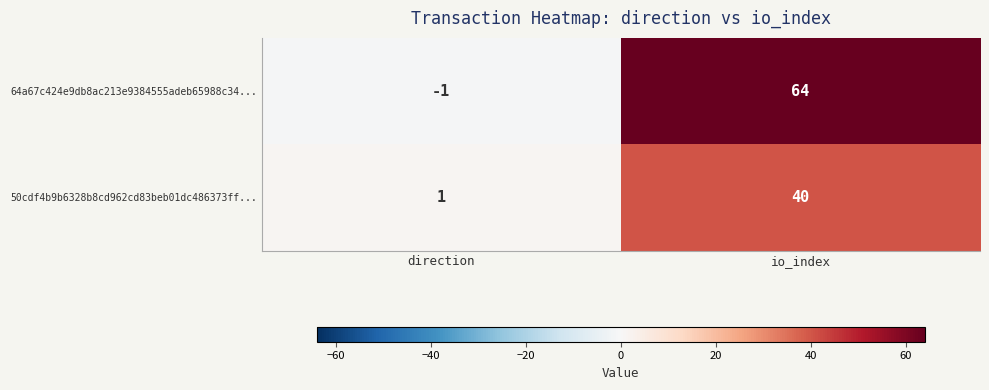

Which series has the largest range (max minus min)?

64a67c424e9db8ac213e9384555adeb65988c34...